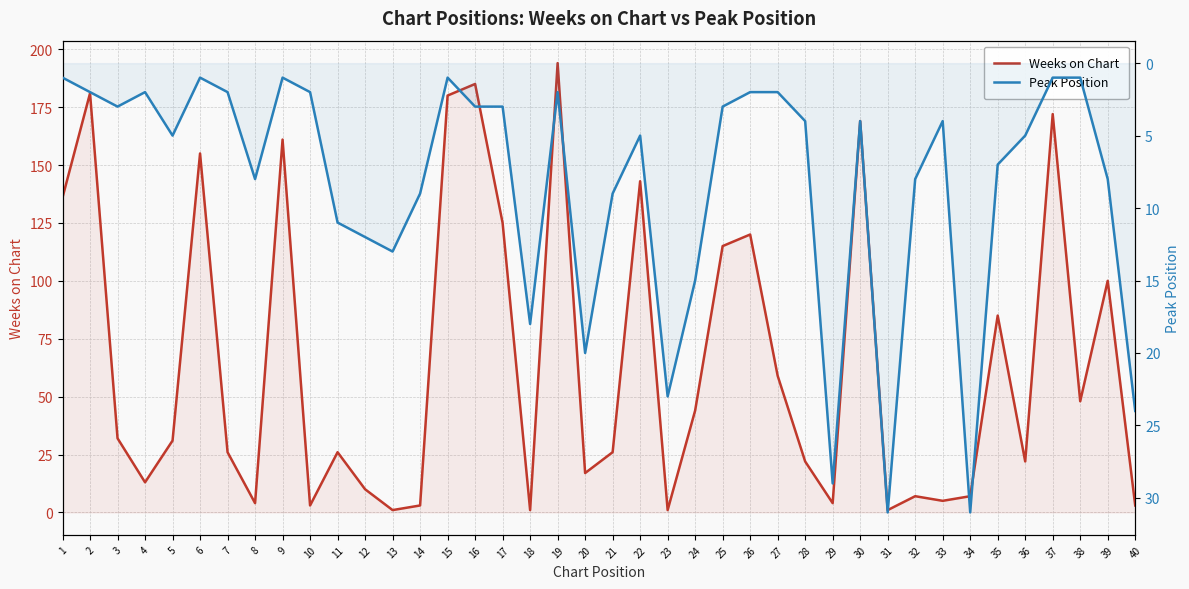

What is the sum of the Weeks on Chart values at 11 and 30?

195